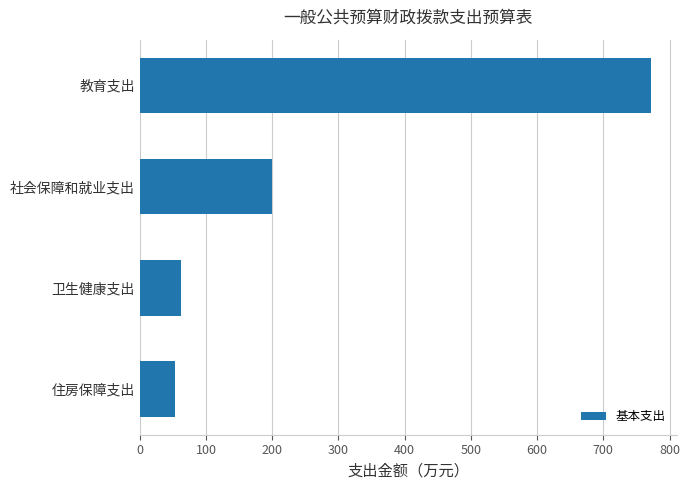

True or false: the data shows 129.7 at 社会保障和就业支出.

False